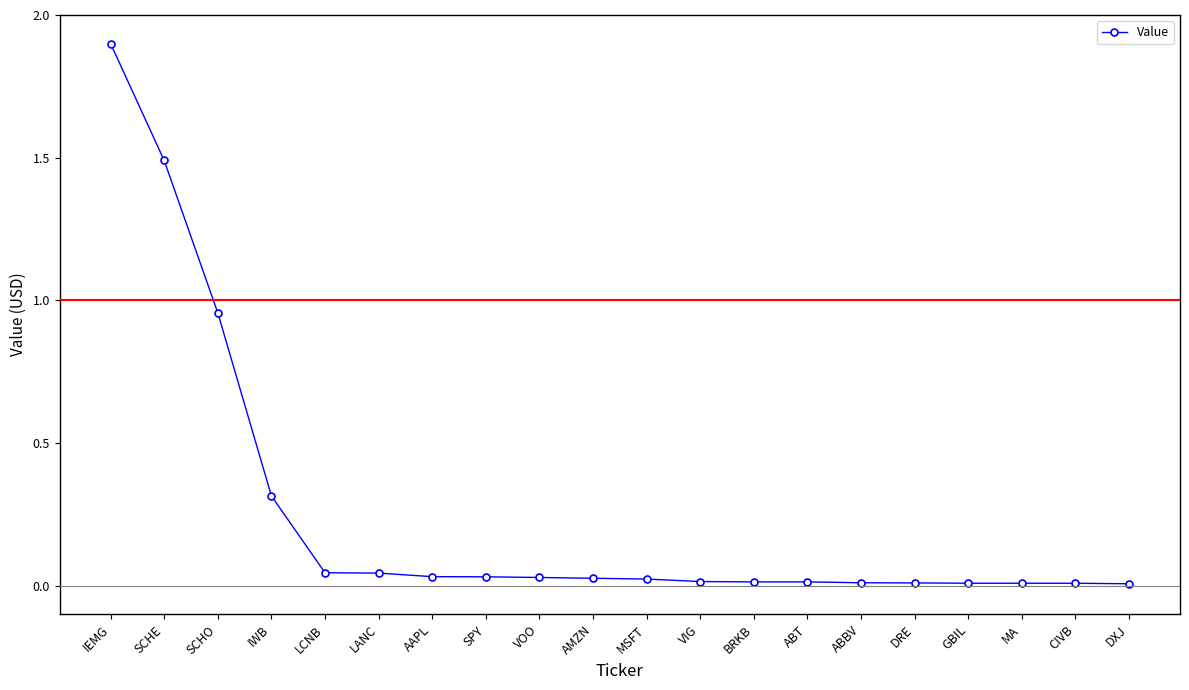

Does the chart have visible grid lines?

No